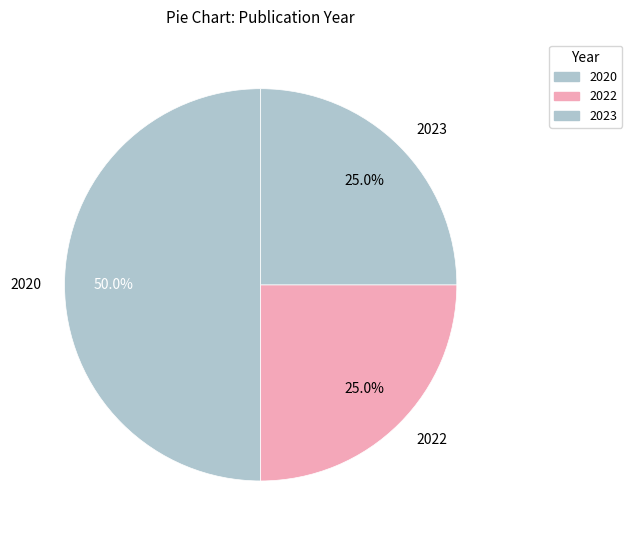

Combined, what portion of the pie is 2020 and 2023?

75.0%